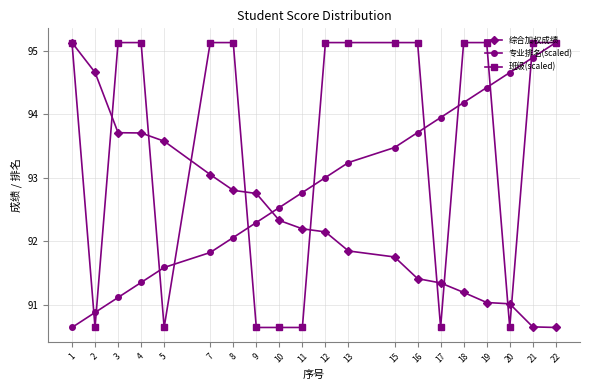

Read the 综合加权成绩 value at 22.

90.6